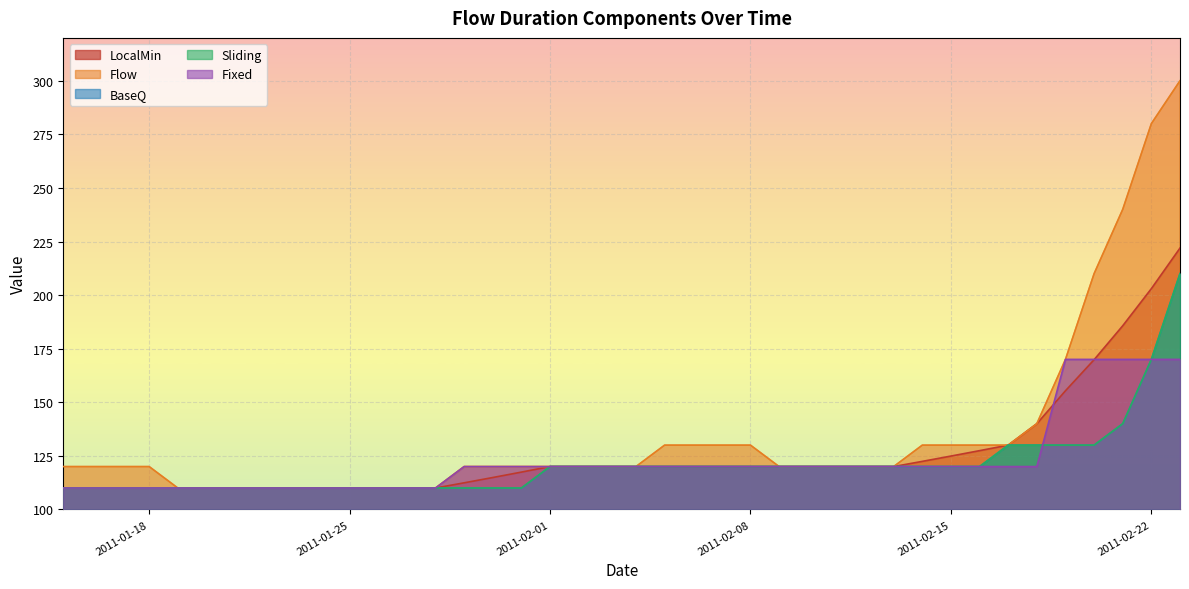

What is the value of the LocalMin point at the 10th from the left?

110.0